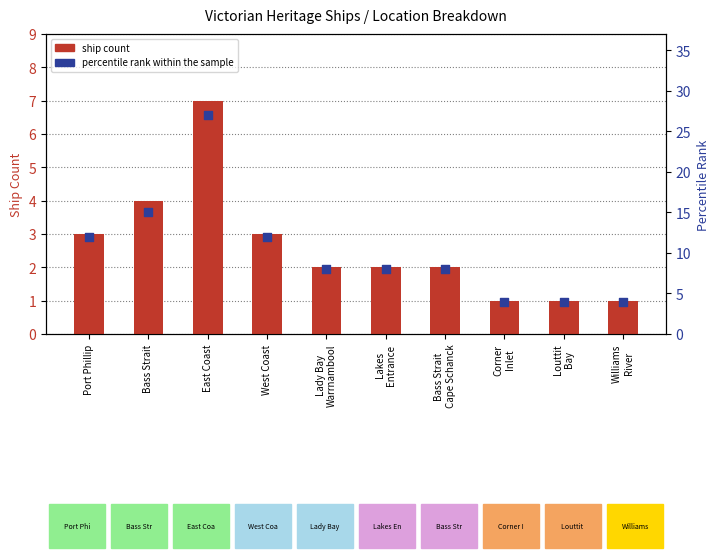

Which series has the largest Y range (max minus min)?

percentile rank within the sample